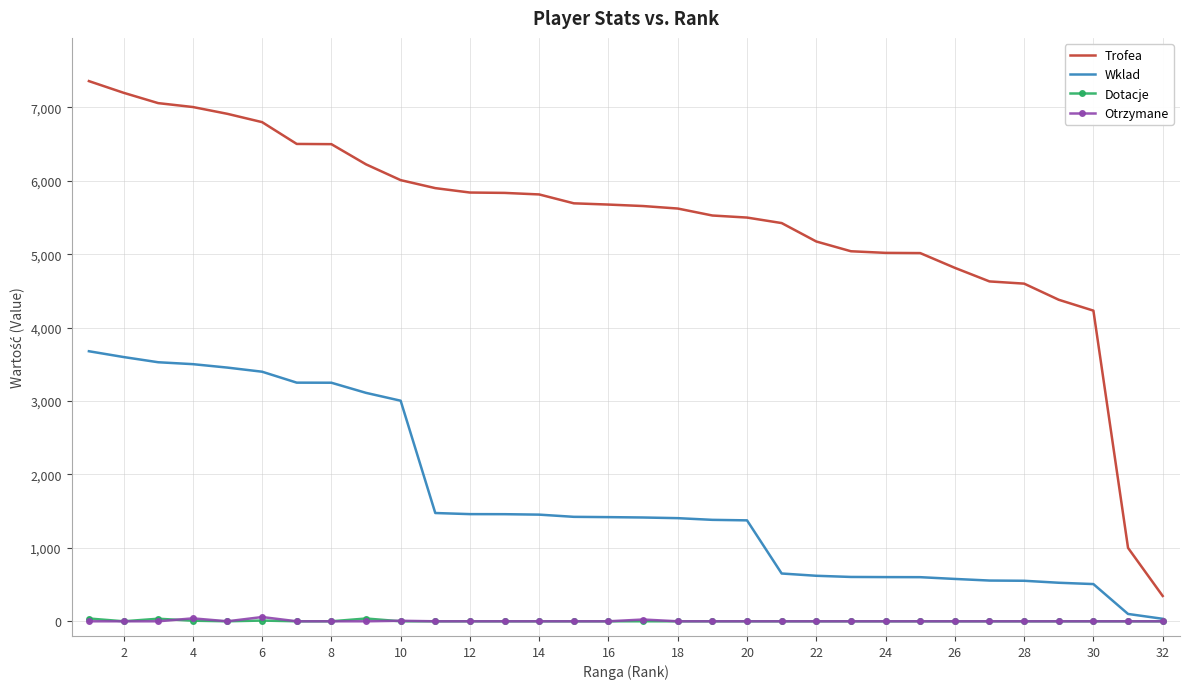

True or false: Dotacje and Trofea intersect in this chart.

False